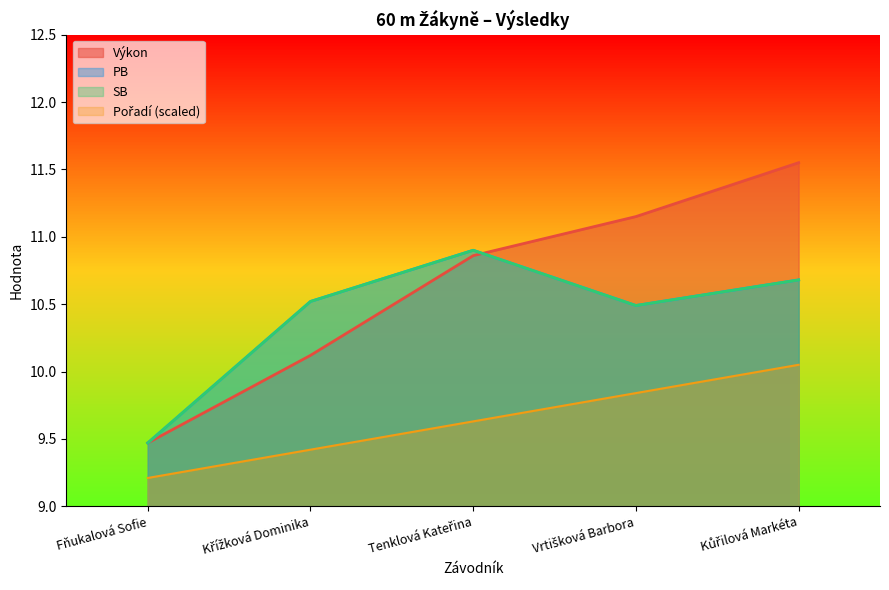

At which category is the sum across all series the highest?

Kůřilová Markéta